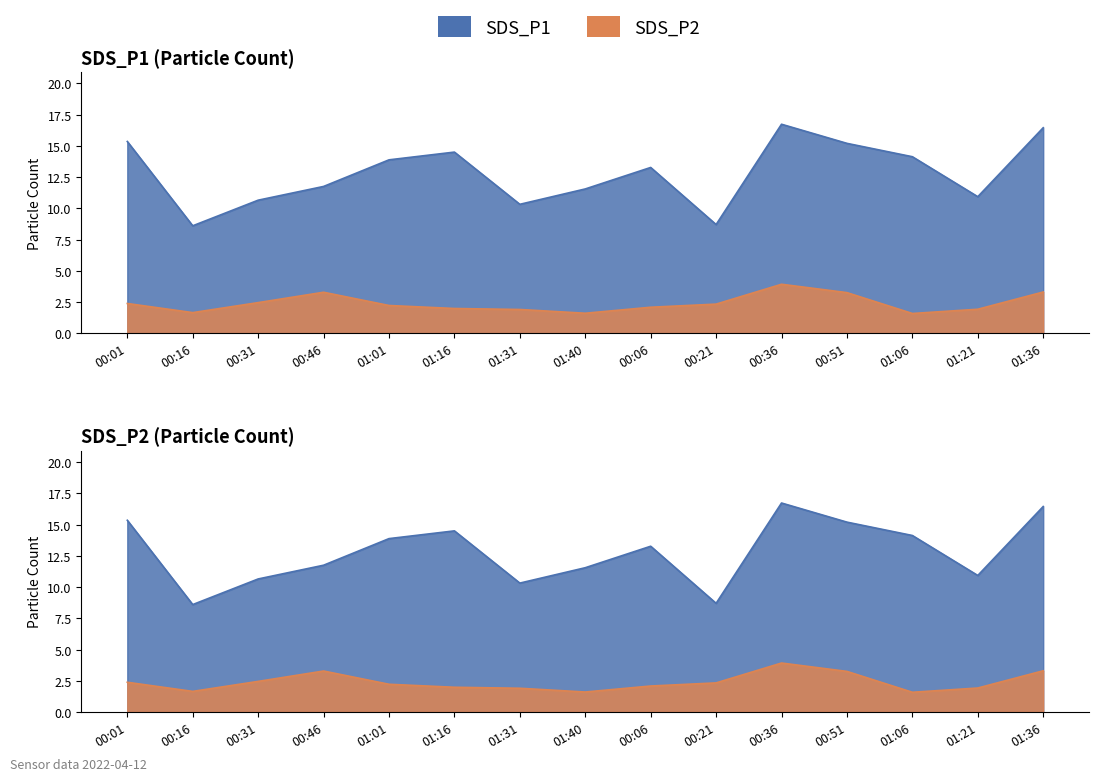

At which category does SDS_P1 reach its first local valley?

00:16